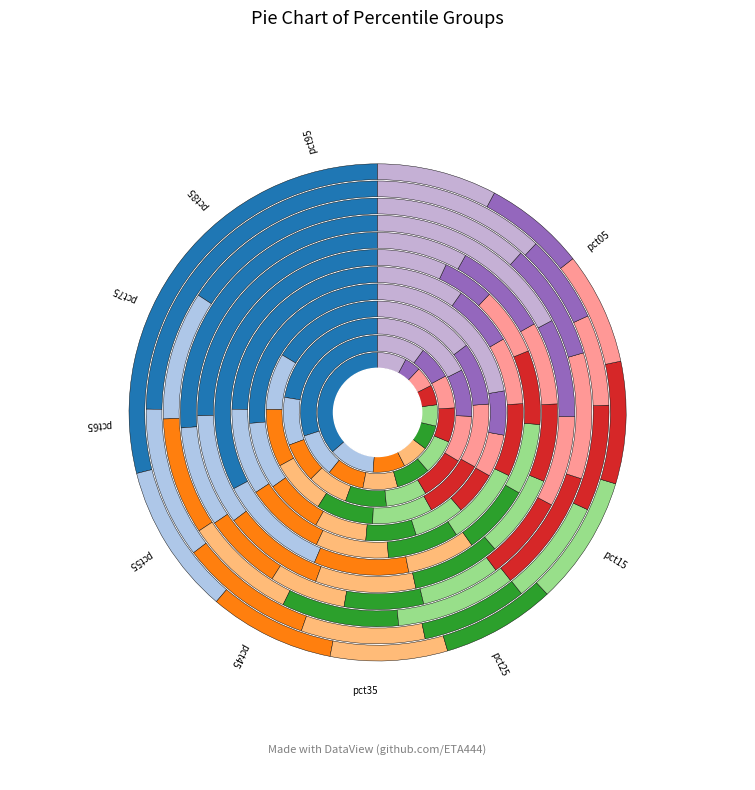

How many slices are in this pie chart?

10